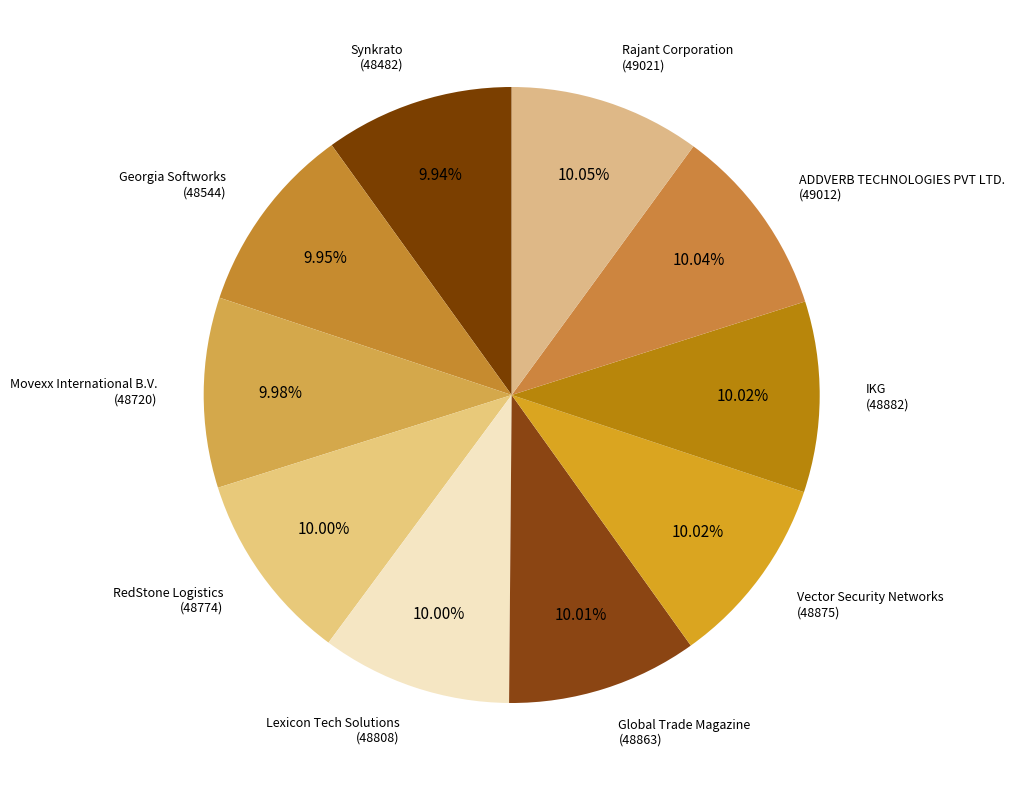

Do ADDVERB TECHNOLOGIES PVT LTD. and Global Trade Magazine together represent more than half of the pie?

No